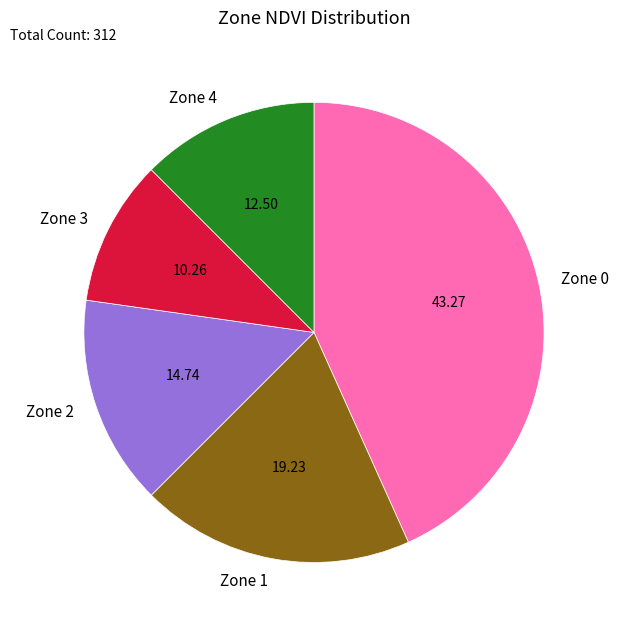

Rank the categories by value from lowest to highest.

Zone 3, Zone 4, Zone 2, Zone 1, Zone 0